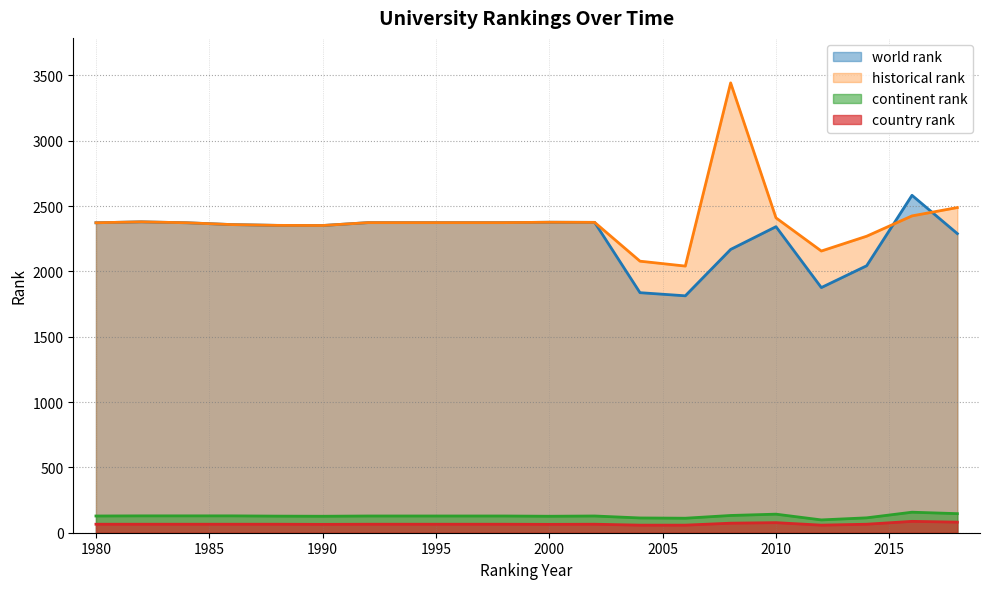

The value of country rank at 1998 is 65.0. True or false?

True